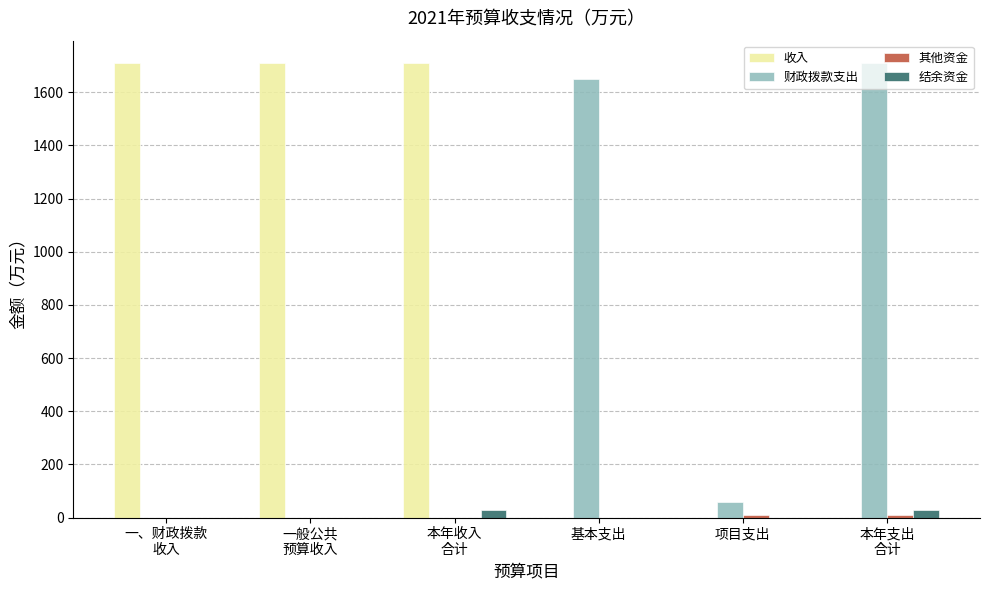

What is the maximum value shown in the chart?

1708.3